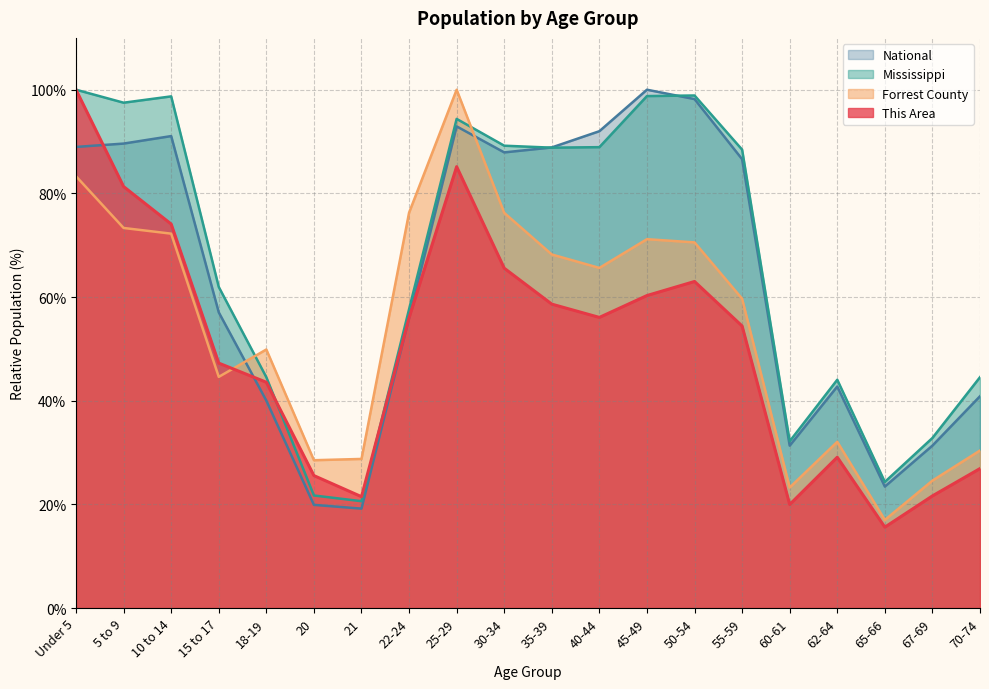

The value of National at 15 to 17 is 57.0. True or false?

True